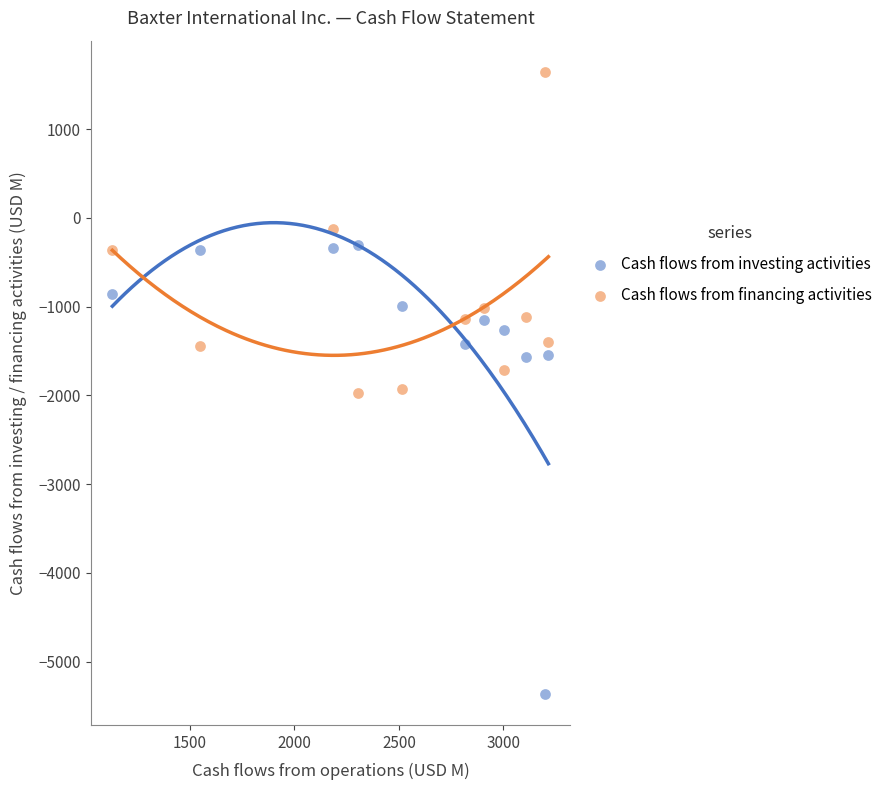

Which series reaches the minimum Y coordinate?

Cash flows from investing activities